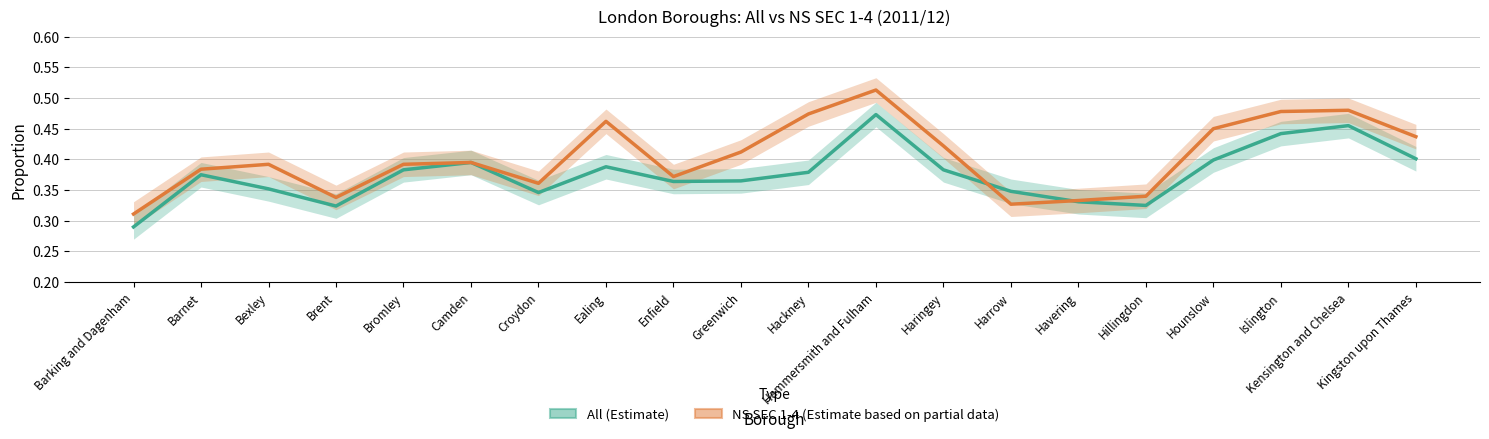

Reading right to left, what are all the values shown in this chart?

All (Estimate): 0.4	0.5	0.4	0.4	0.3	0.3	0.3	0.4	0.5	0.4	0.4	0.4	0.4	0.3	0.4	0.4	0.3	0.4	0.4	0.3
NS SEC 1-4 (Estimate based on partial data): 0.4	0.5	0.5	0.5	0.3	0.3	0.3	0.4	0.5	0.5	0.4	0.4	0.5	0.4	0.4	0.4	0.3	0.4	0.4	0.3